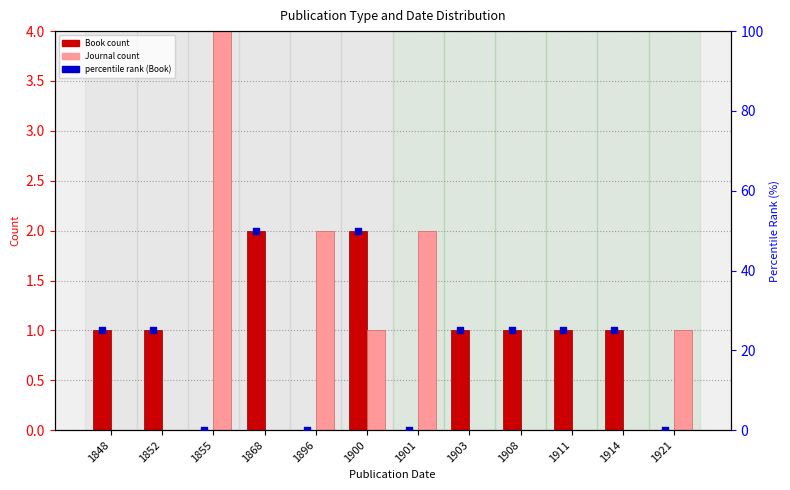

At which category is the sum across all series the highest?

1900